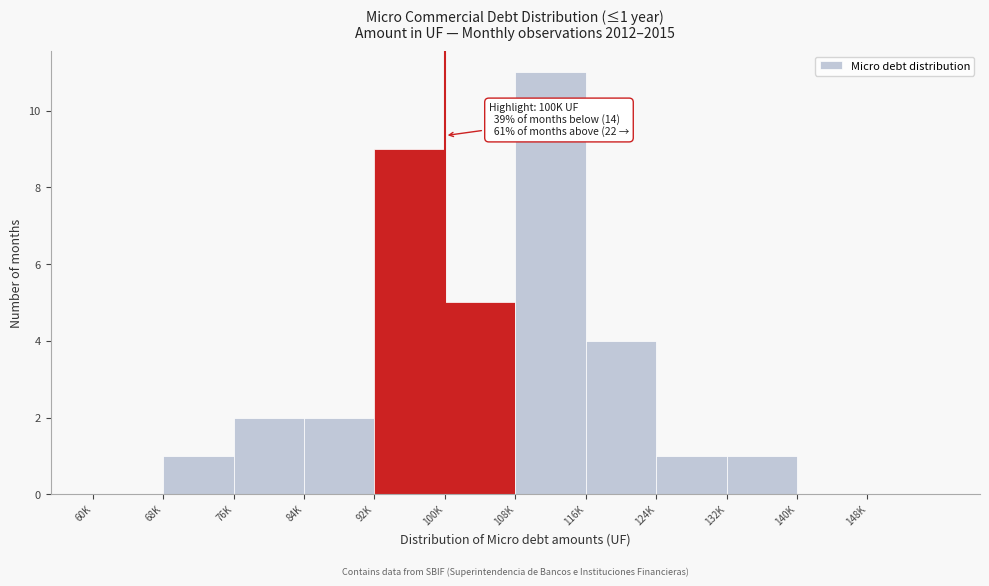

Reading right to left, extract all data points from this chart.

148K=0	140K=0	132K=1	124K=1	116K=4	108K=11	100K=5	92K=9	84K=2	76K=2	68K=1	60K=0